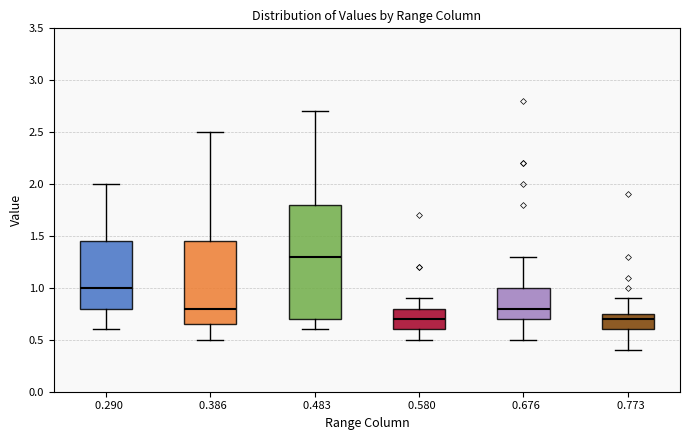

Reading left to right, transcribe this box plot: for each box, give where its median line is, the range the box spans, and where its two whiskers end, as read against the y-axis. The values are not printed on the chart, so give them approximately, as read against the axis.

0.290: median 1.00, box 0.80 to 1.45, whiskers 0.60 to 2.00
0.386: median 0.80, box 0.65 to 1.45, whiskers 0.50 to 2.50
0.483: median 1.30, box 0.70 to 1.80, whiskers 0.60 to 2.70
0.580: median 0.70, box 0.60 to 0.80, whiskers 0.50 to 0.90
0.676: median 0.80, box 0.70 to 1.00, whiskers 0.50 to 1.30
0.773: median 0.70, box 0.60 to 0.75, whiskers 0.40 to 0.90